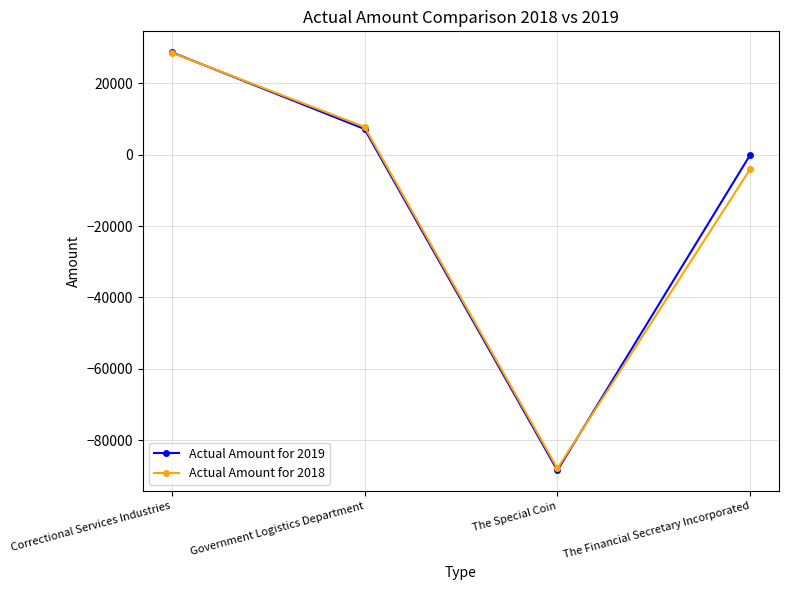

Rank the categories by Actual Amount for 2019 value from highest to lowest.

Correctional Services Industries, Government Logistics Department, The Financial Secretary Incorporated, The Special Coin